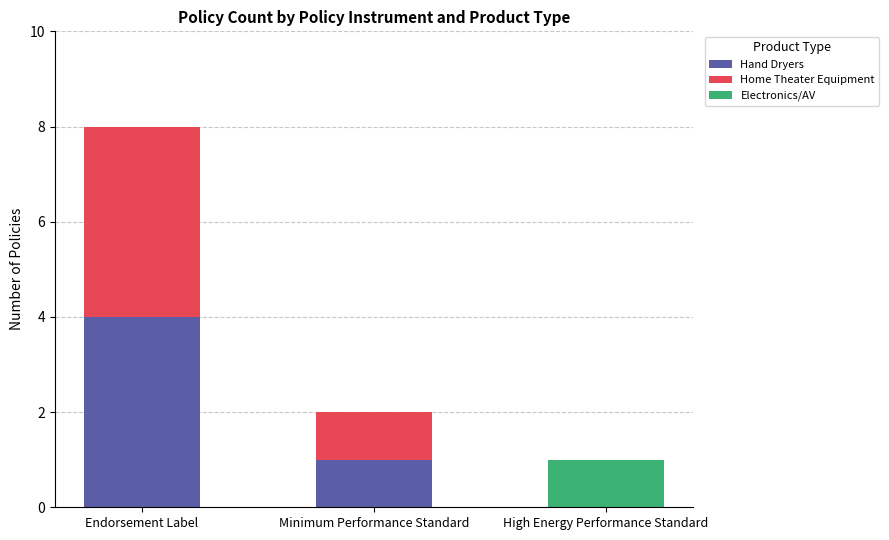

Reading left to right, transcribe the values for Hand Dryers.

Endorsement Label=4	Minimum Performance Standard=1	High Energy Performance Standard=0